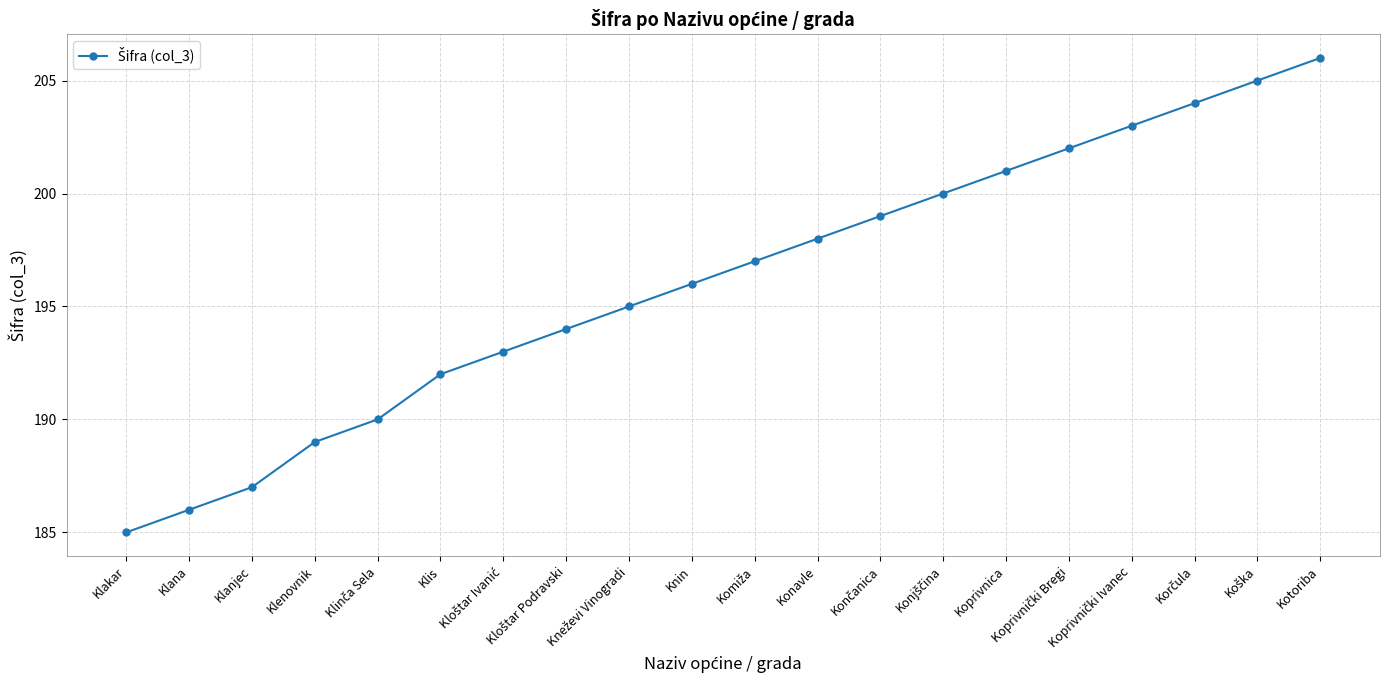

Which label corresponds to the largest value in the chart?

Kotoriba